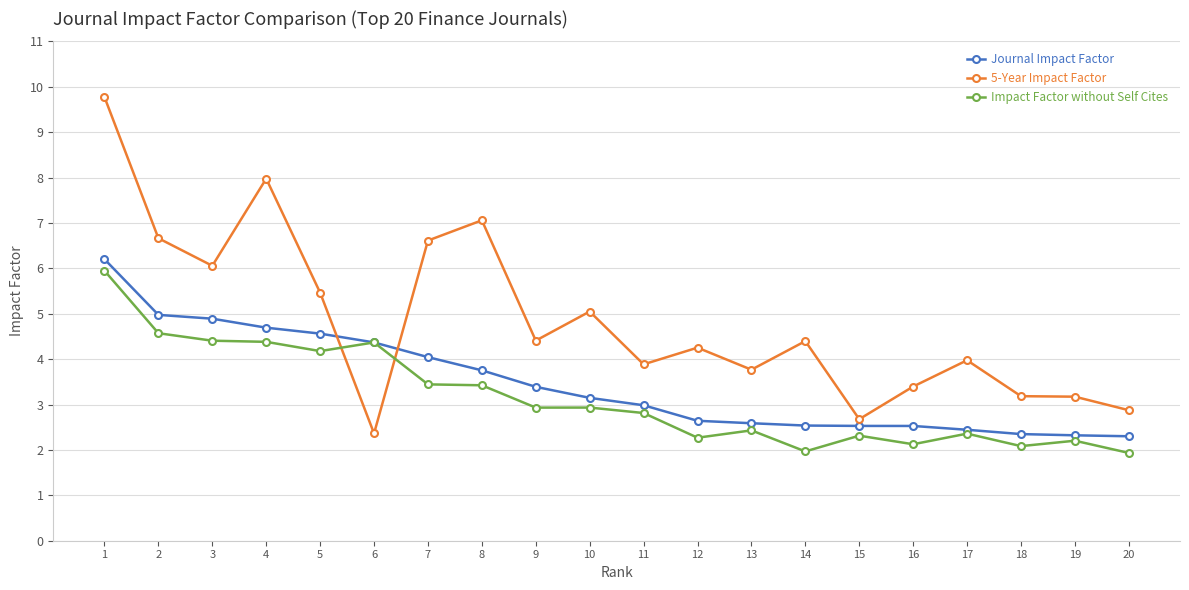

What is the highest value of the Journal Impact Factor series?

6.2